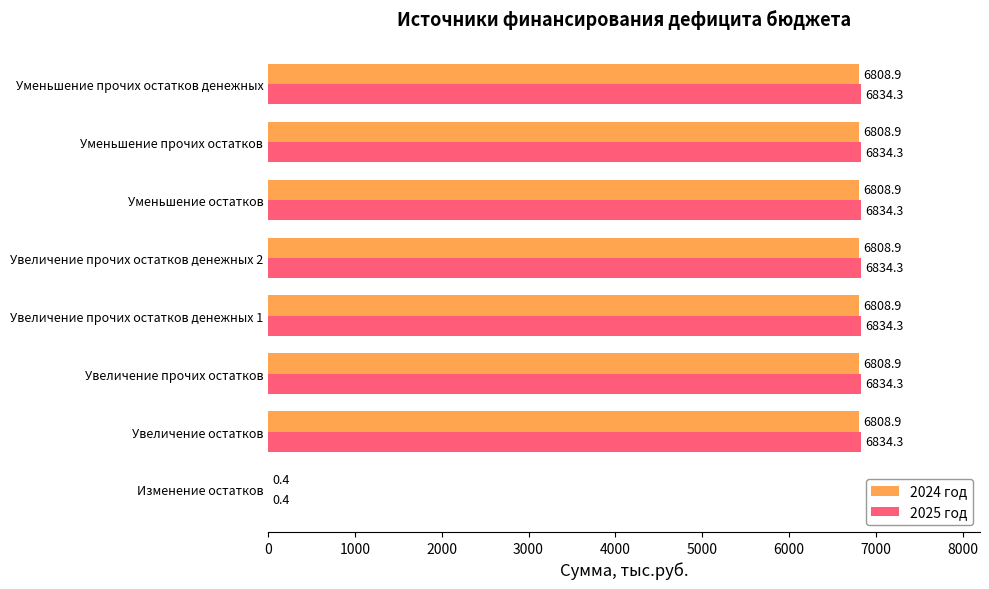

At which label is 2025 год closest to 3417?

Изменение остатков